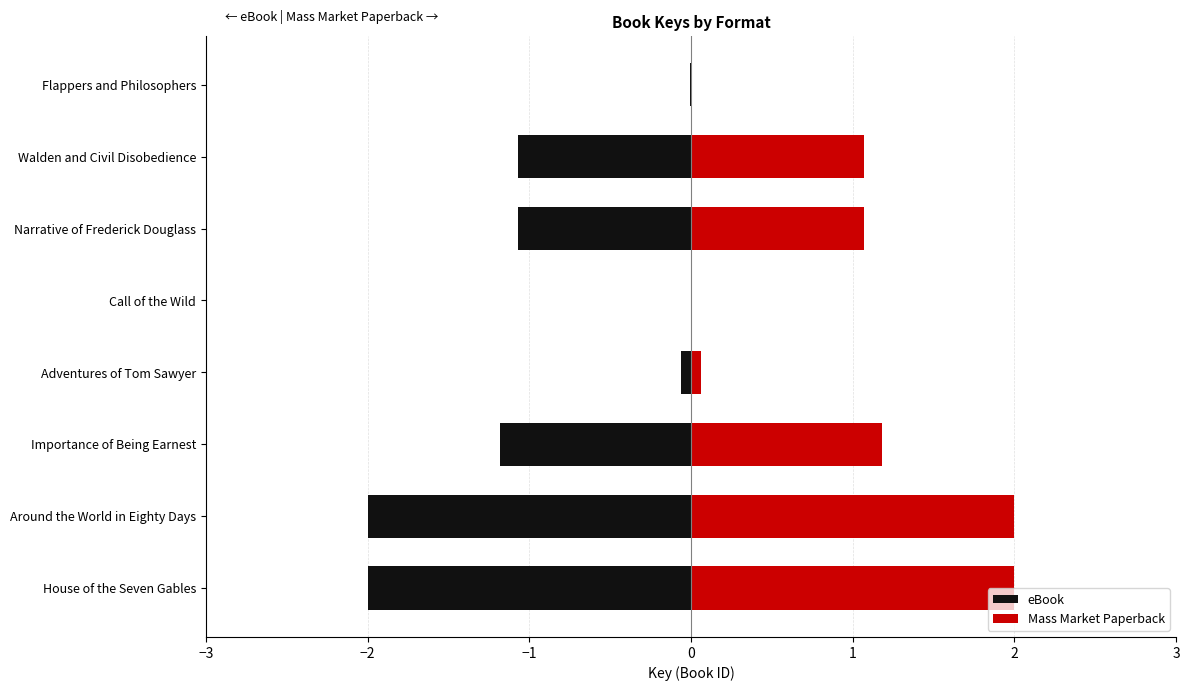

What is the maximum value shown in the chart?

2.0